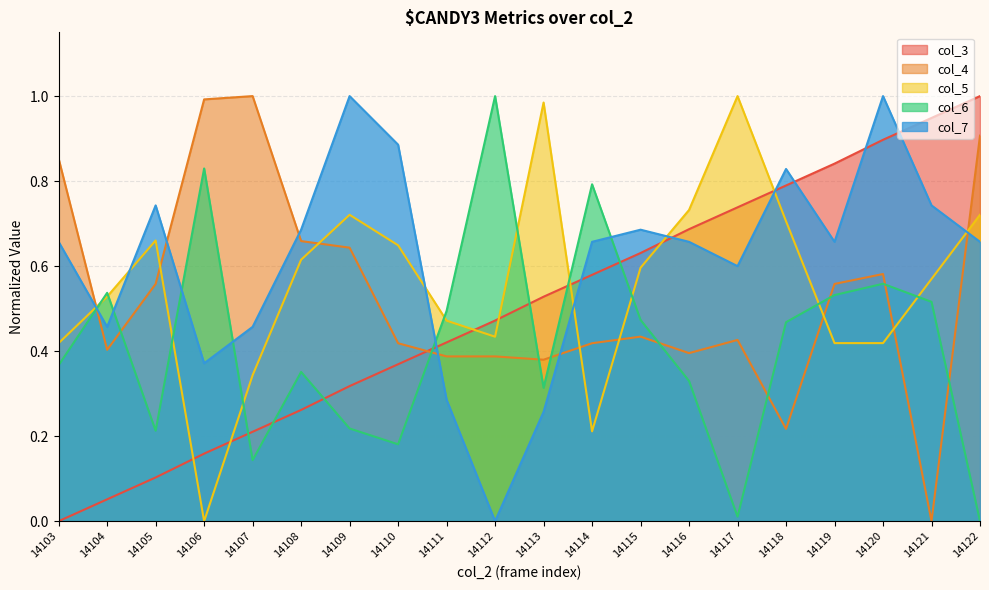

What is the value of the col_6 point at the 12th from the left?

0.8